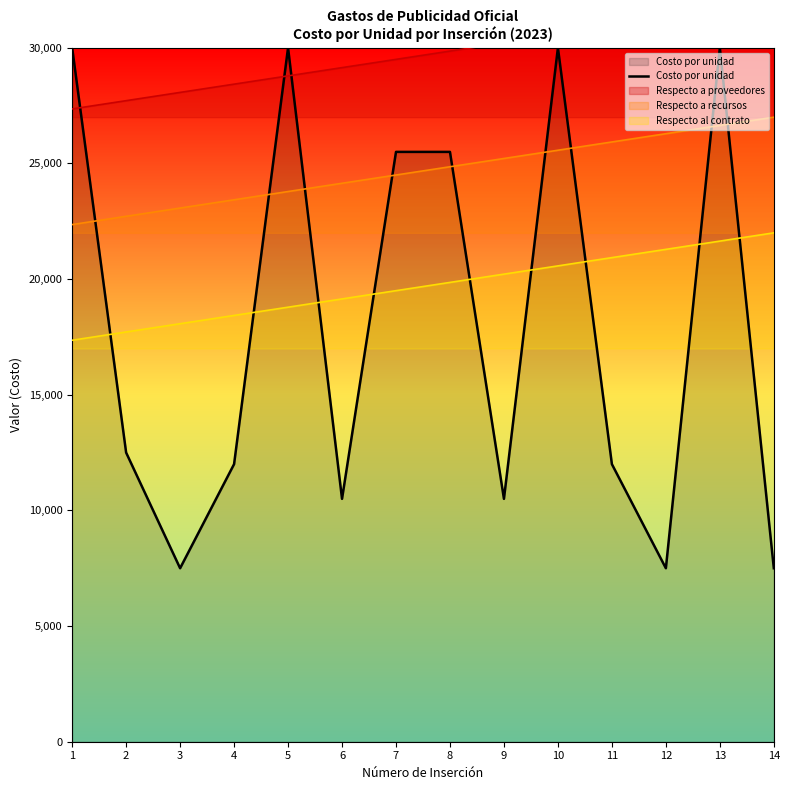

What is the greatest value displayed?

30000.0